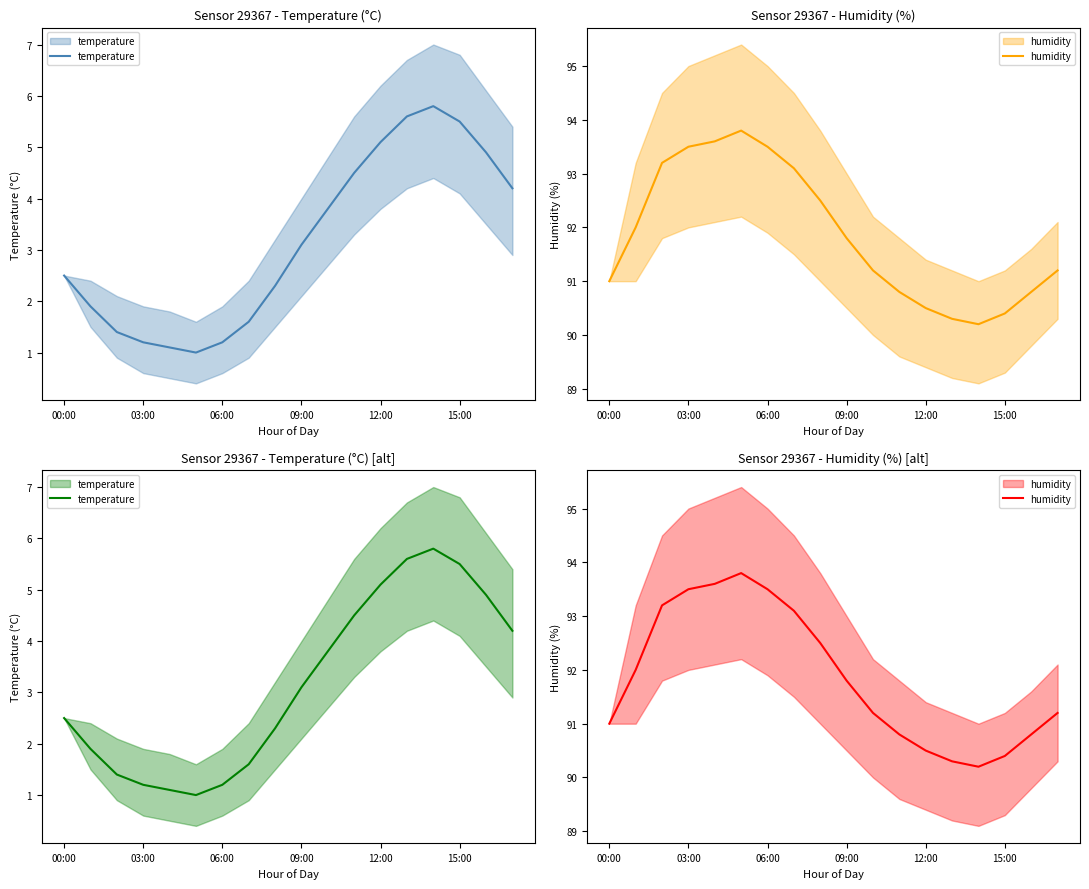

In temperature, how many points are higher than both neighbors (excluding endpoints)?

1